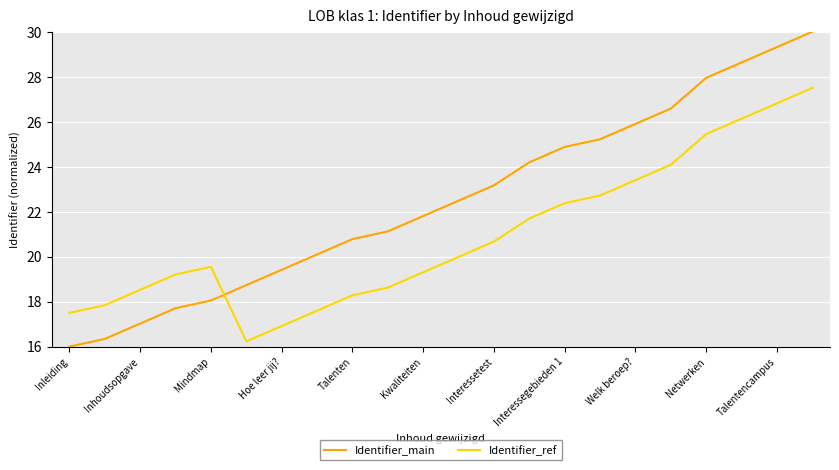

Which series has the largest range (max minus min)?

Identifier_main